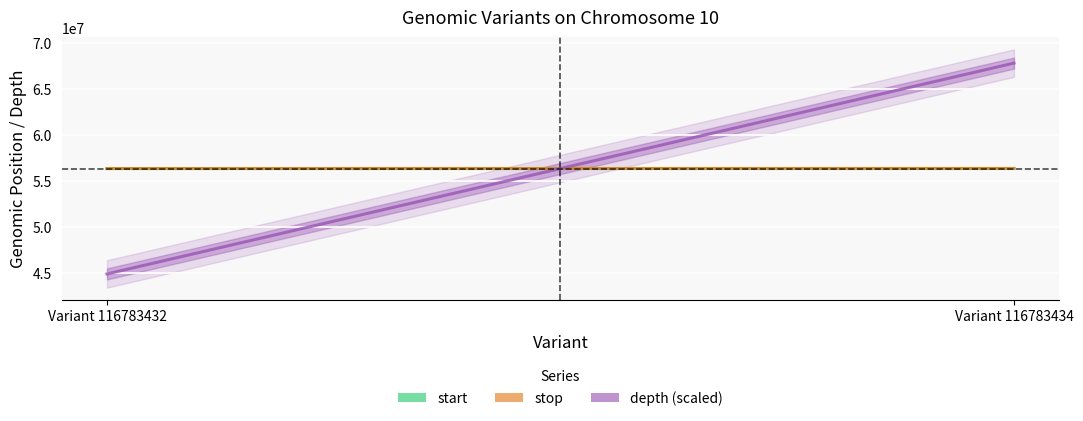

Which series has the widest spread of values?

depth (scaled)